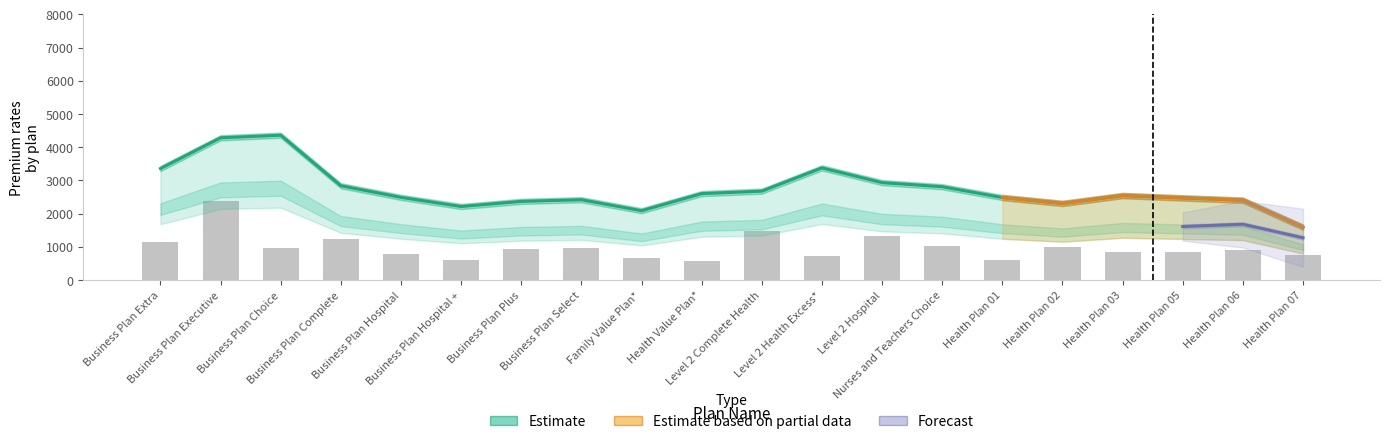

What position from the right is Business Plan Plus?

14